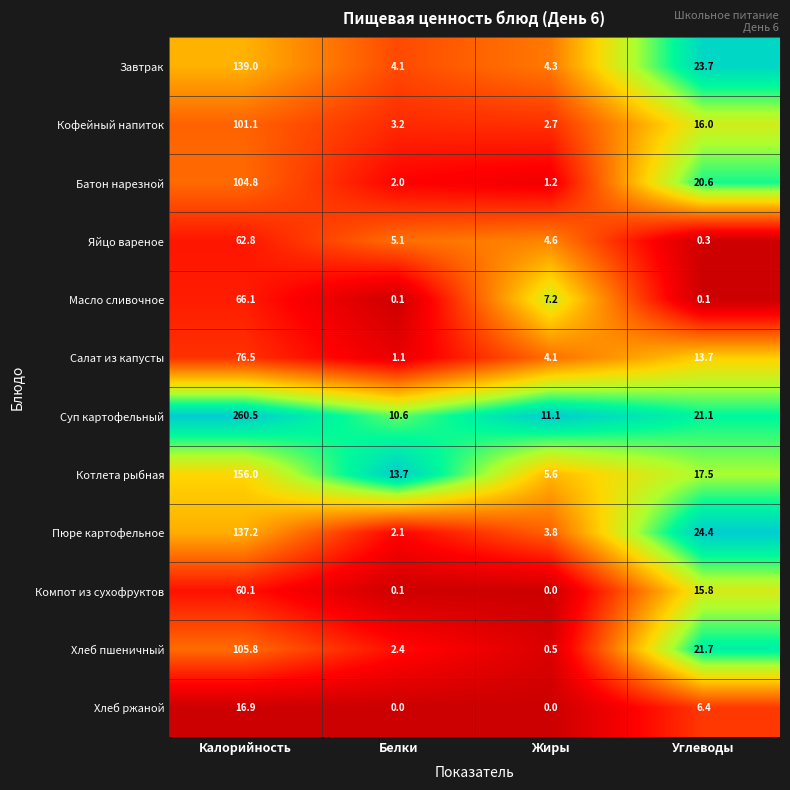

What is the spread (max minus min) of values at Углеводы?

24.3